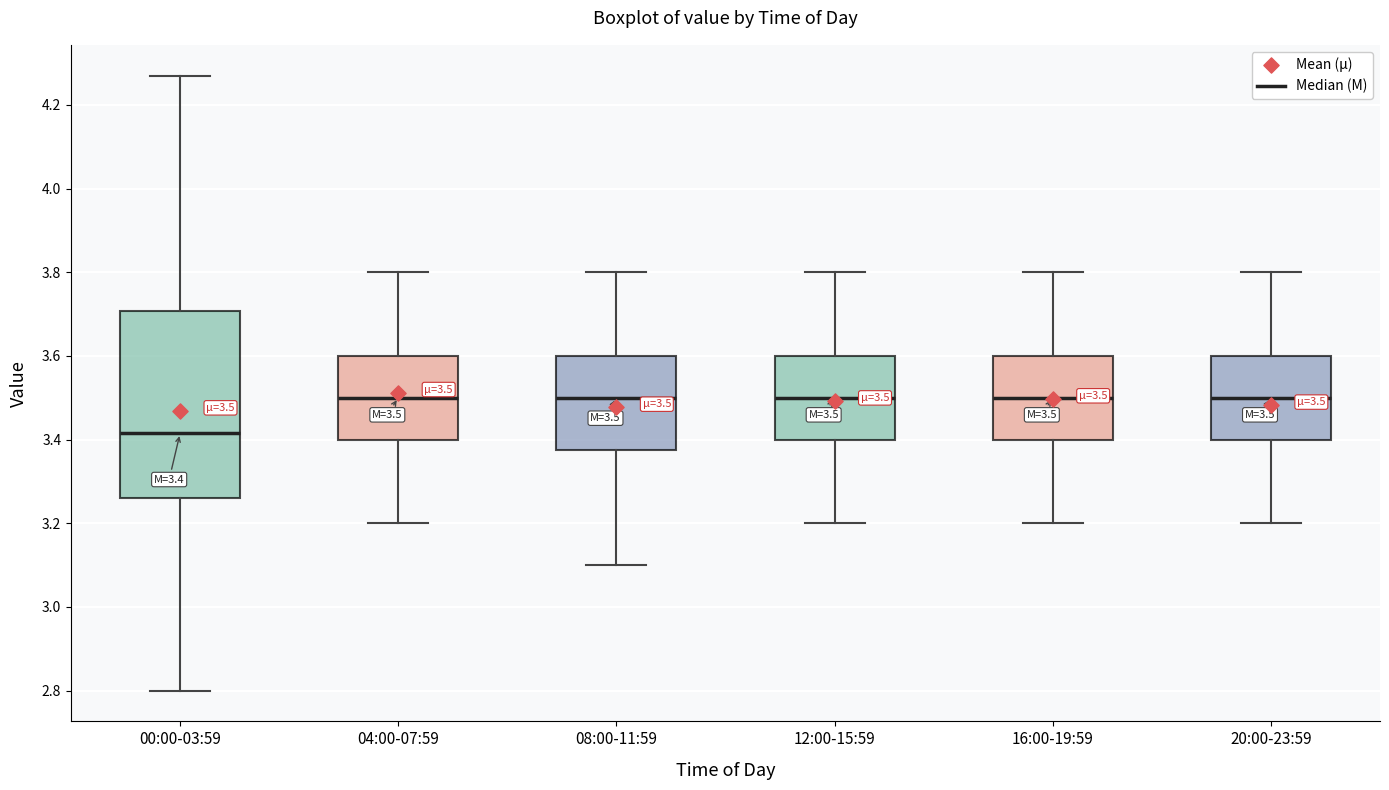

Which box is the tallest, from its lower edge to its upper edge?

00:00-03:59